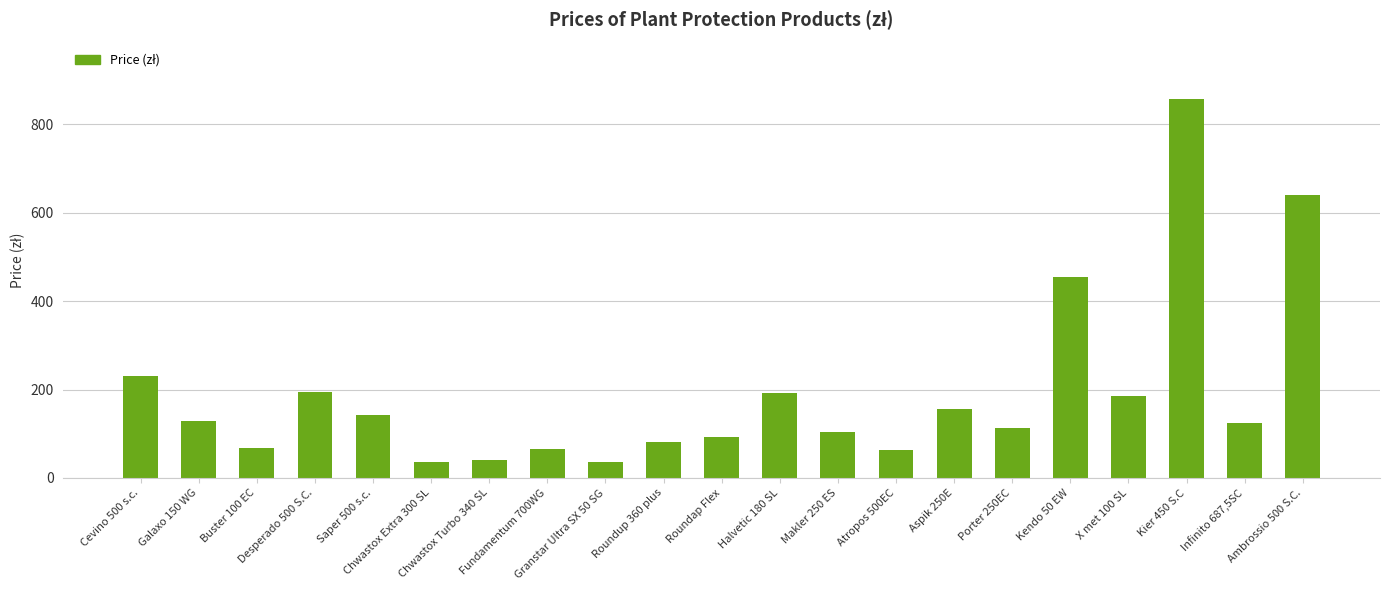

What is the minimum value shown in the chart?

35.0